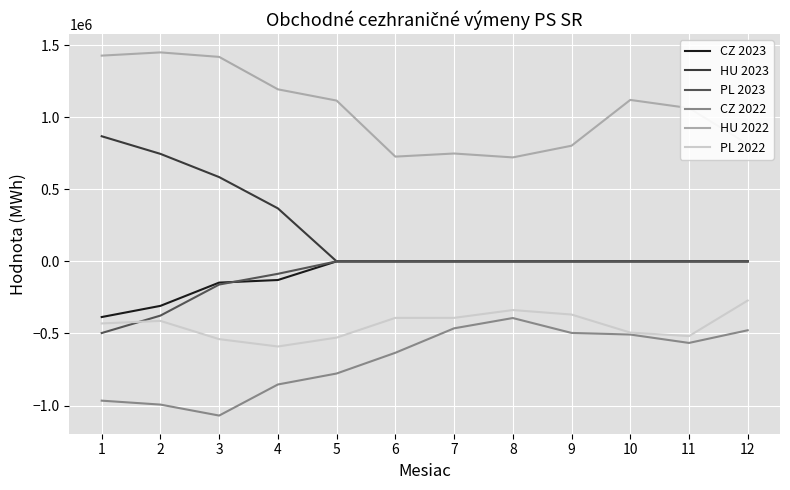

The HU 2023 series shows 584533.9 at 3. True or false?

True